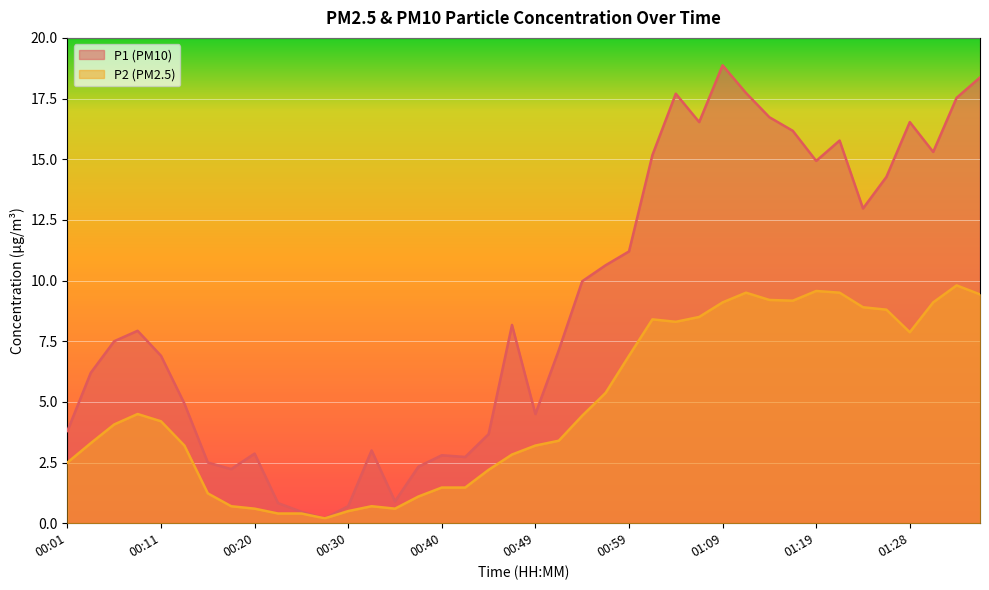

Where is P1 nearest to the value 9?

00:47